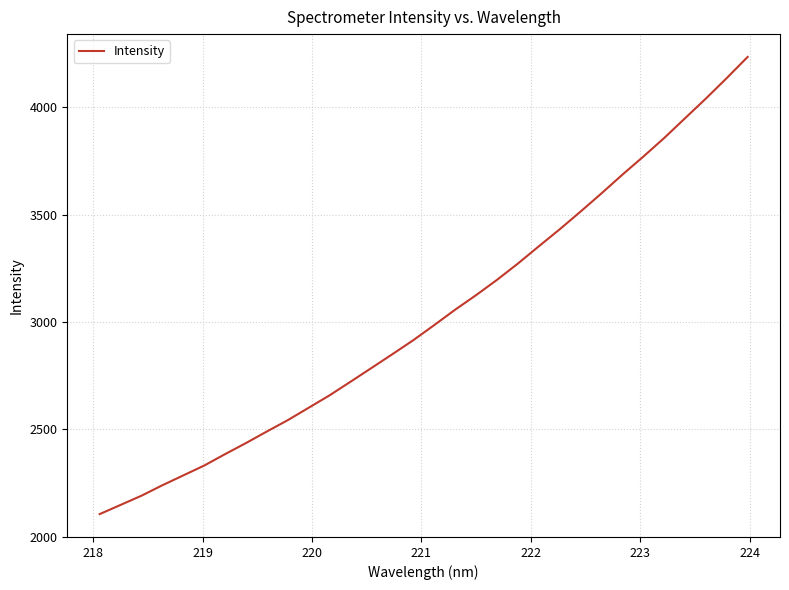

What is the minimum value shown in the chart?

2104.7